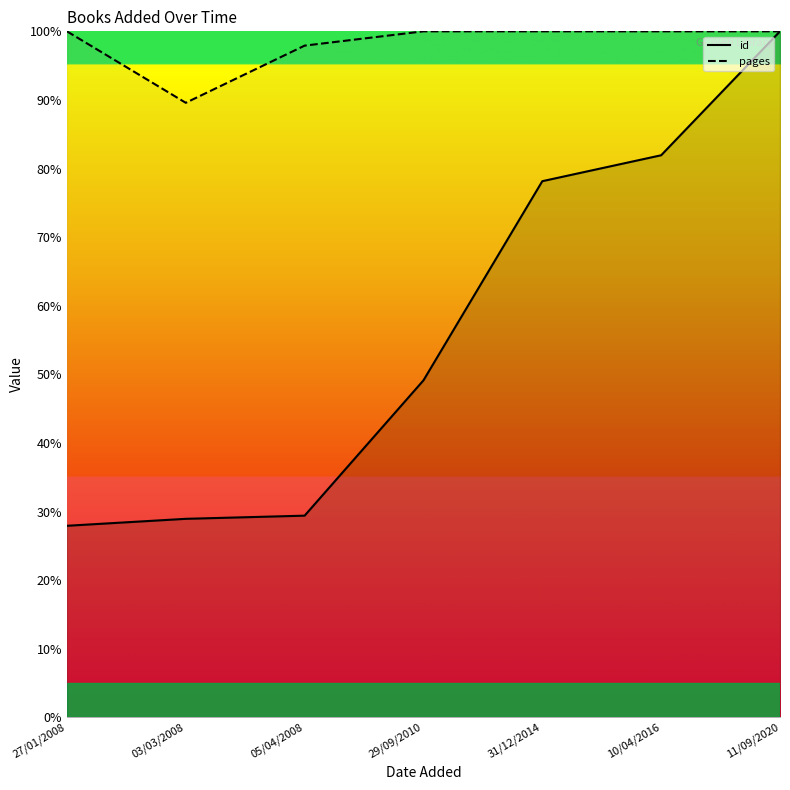

Reading left to right, list all the values displayed in this chart.

id: 27/01/2008=27.9	03/03/2008=28.9	05/04/2008=29.4	29/09/2010=49.1	31/12/2014=78.2	10/04/2016=81.9	11/09/2020=100.0
pages: 27/01/2008=100.0	03/03/2008=89.6	05/04/2008=97.9	29/09/2010=100.0	31/12/2014=100.0	10/04/2016=100.0	11/09/2020=100.0